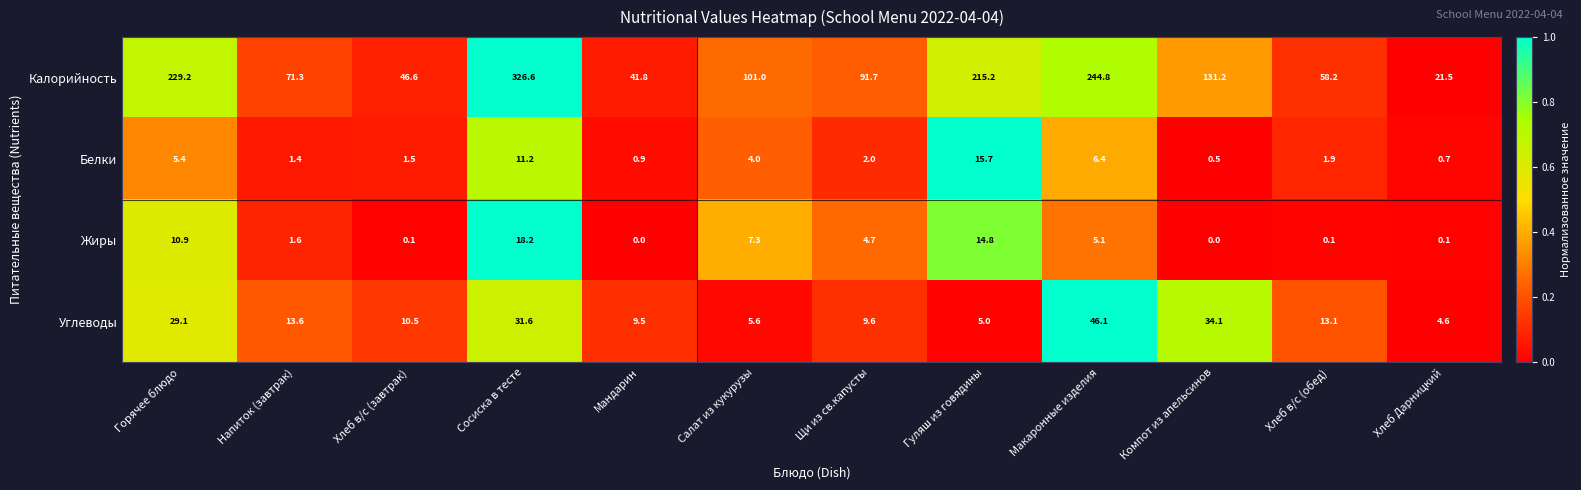

True or false: Белки has a value of 9.2 at Макаронные изделия.

False